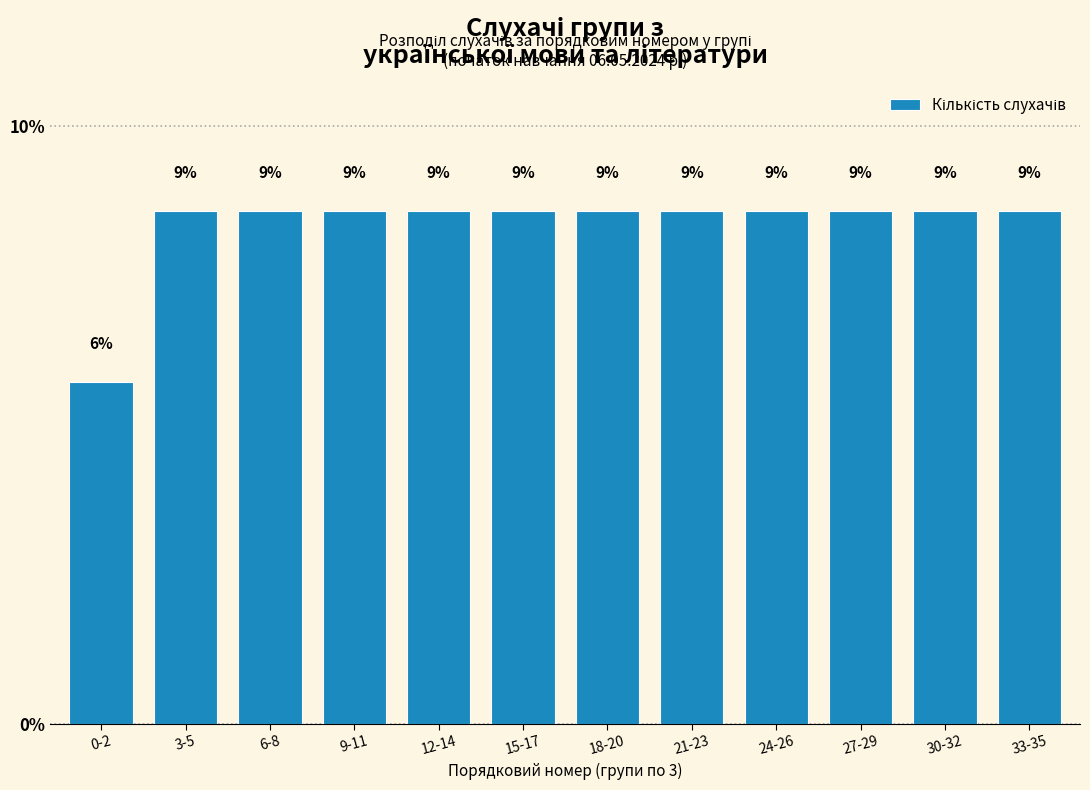

Does the chart contain any negative values?

No